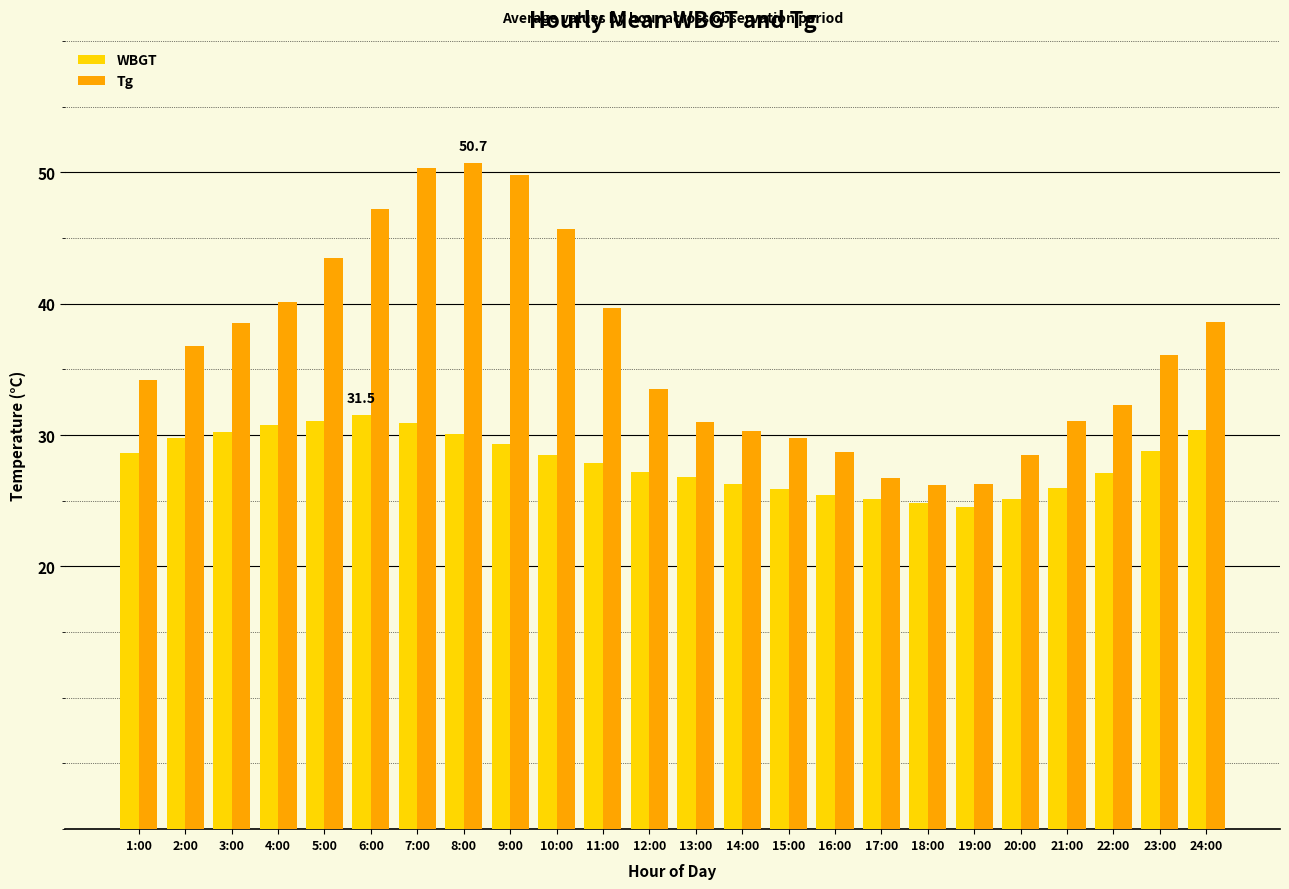

The value of Tg at 23:00 is 36.1. True or false?

True